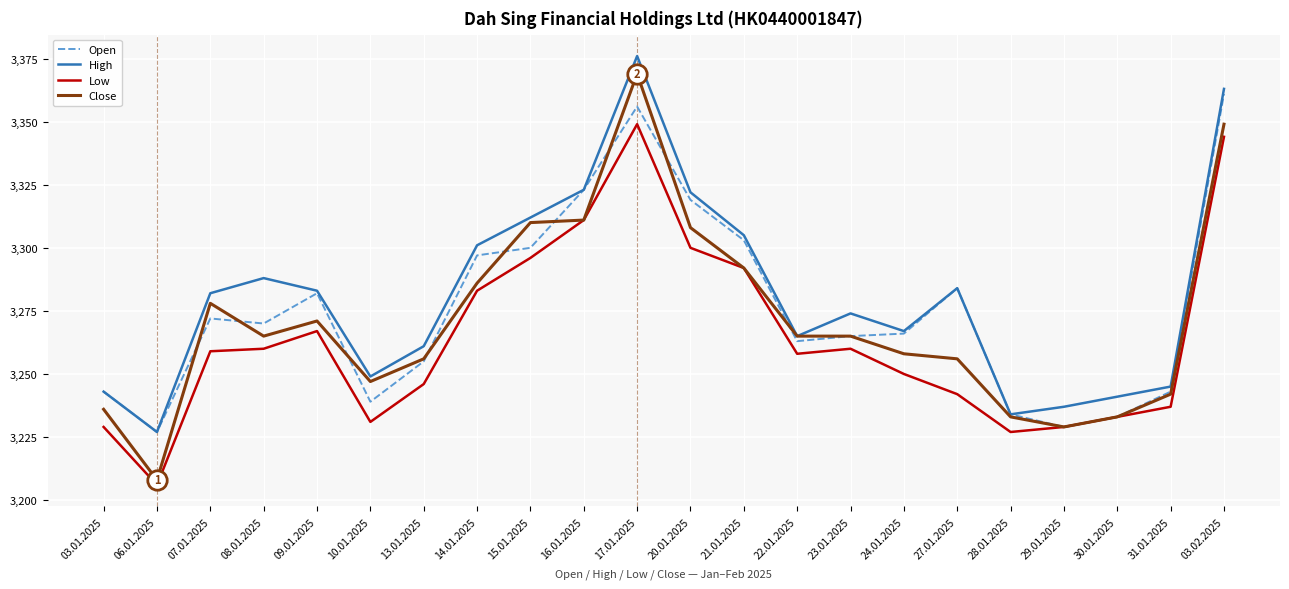

What is the total value across all series at 28.01.2025?

12928